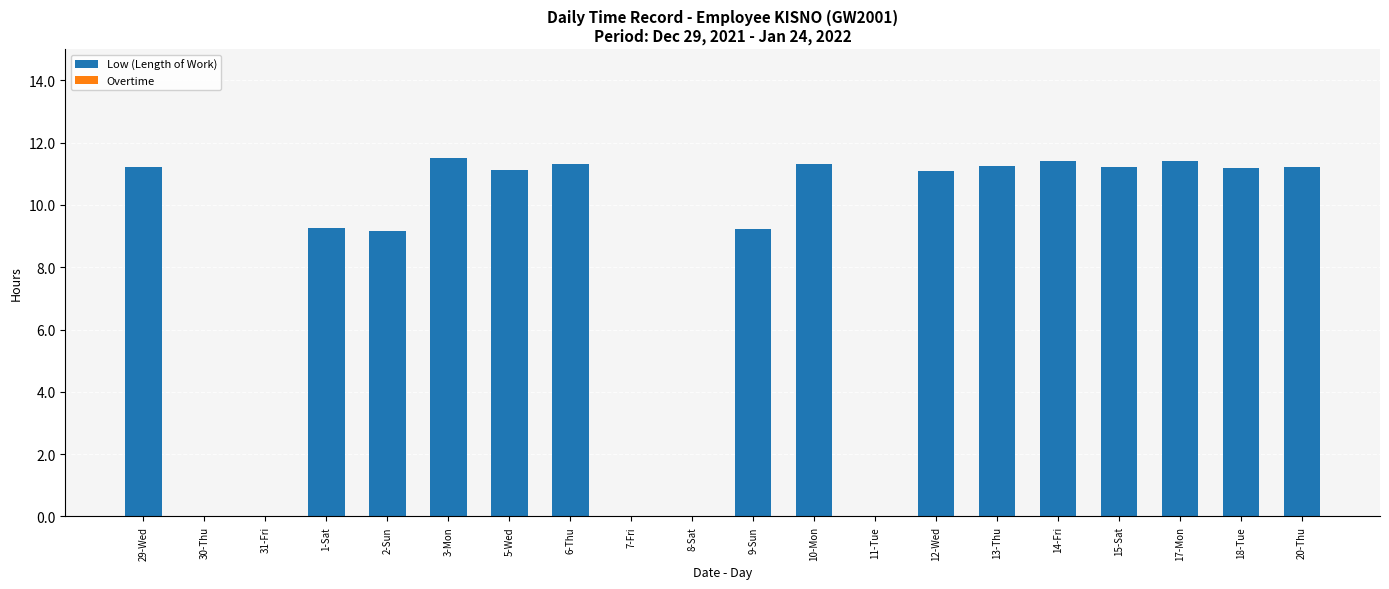

The value at 14-Fri is 11.4. True or false?

True